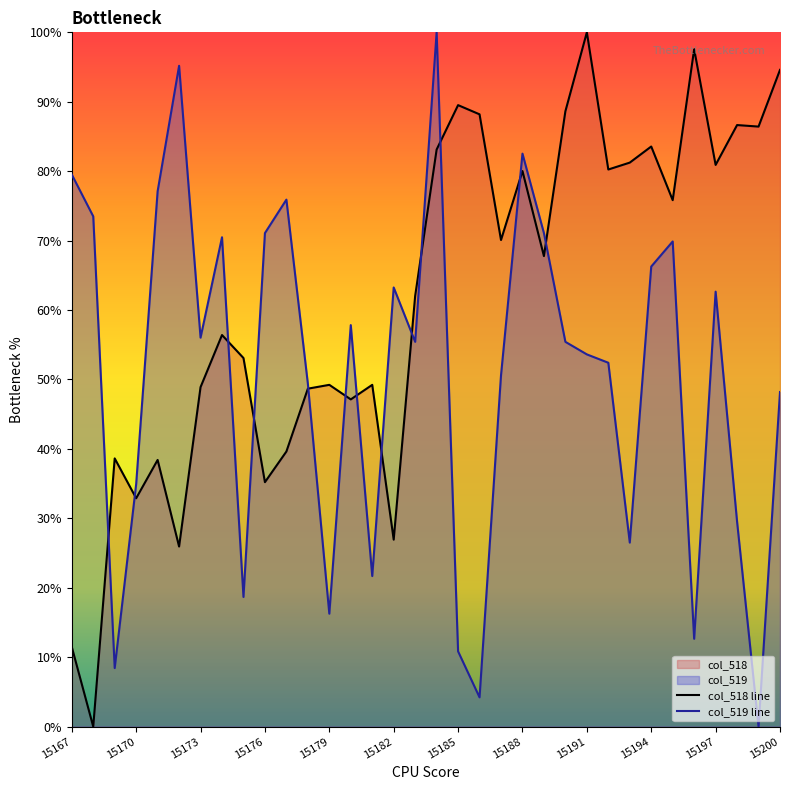

What is the value of the col_518 point at the 14th from the left?

47.1